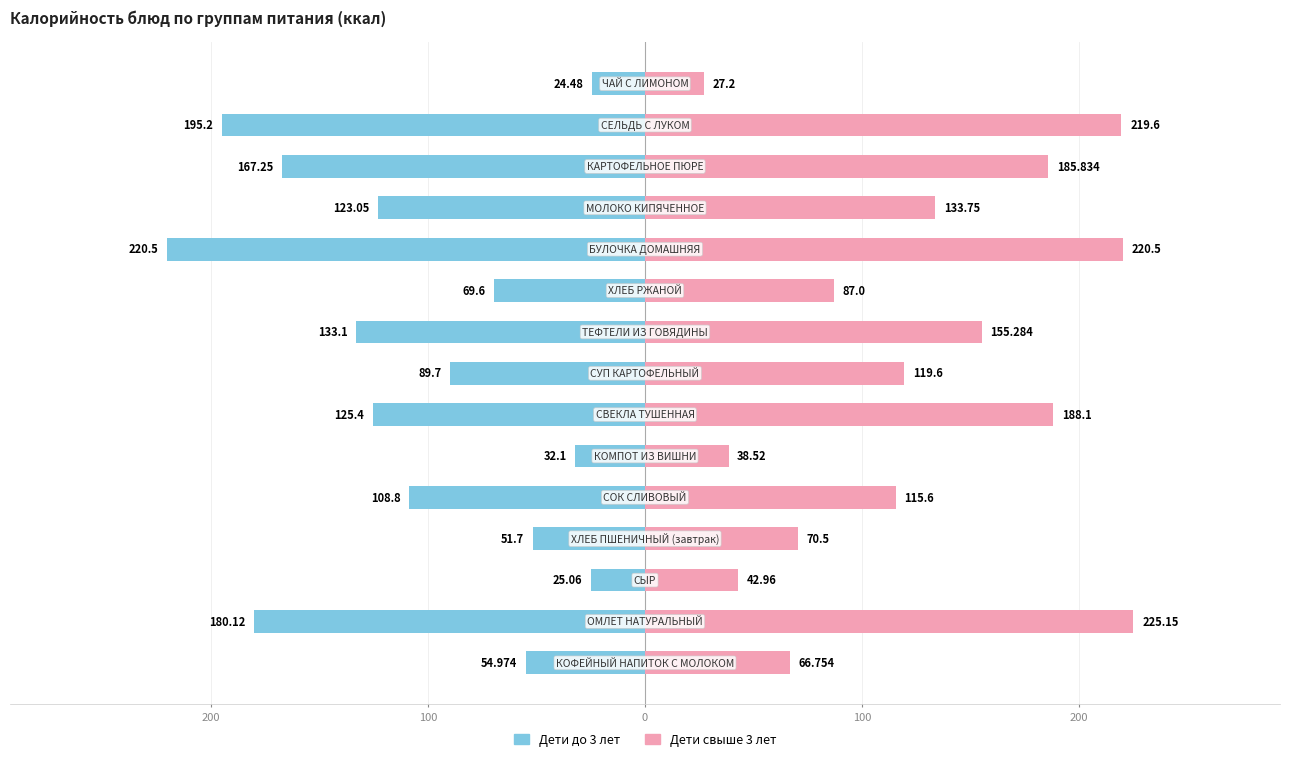

What is the sum of all Дети свыше 3 лет values?

1896.4